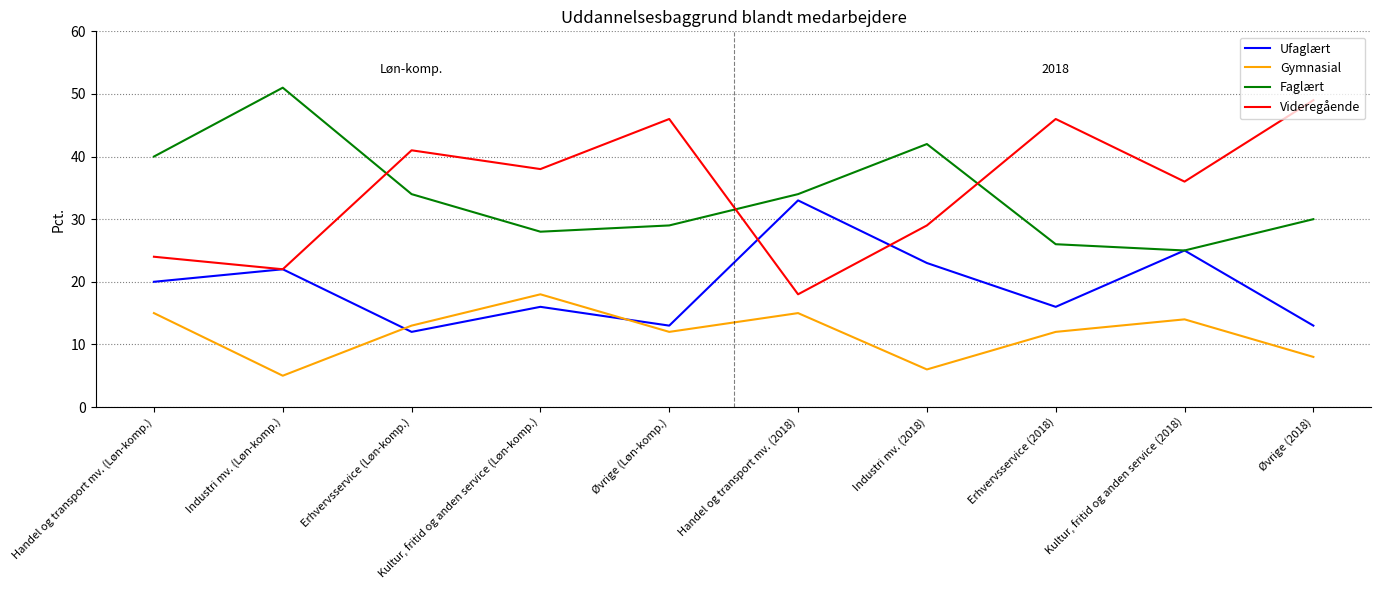

What is the approximate value of Gymnasial at Erhvervsservice (Løn-komp.), to the nearest 10?

10